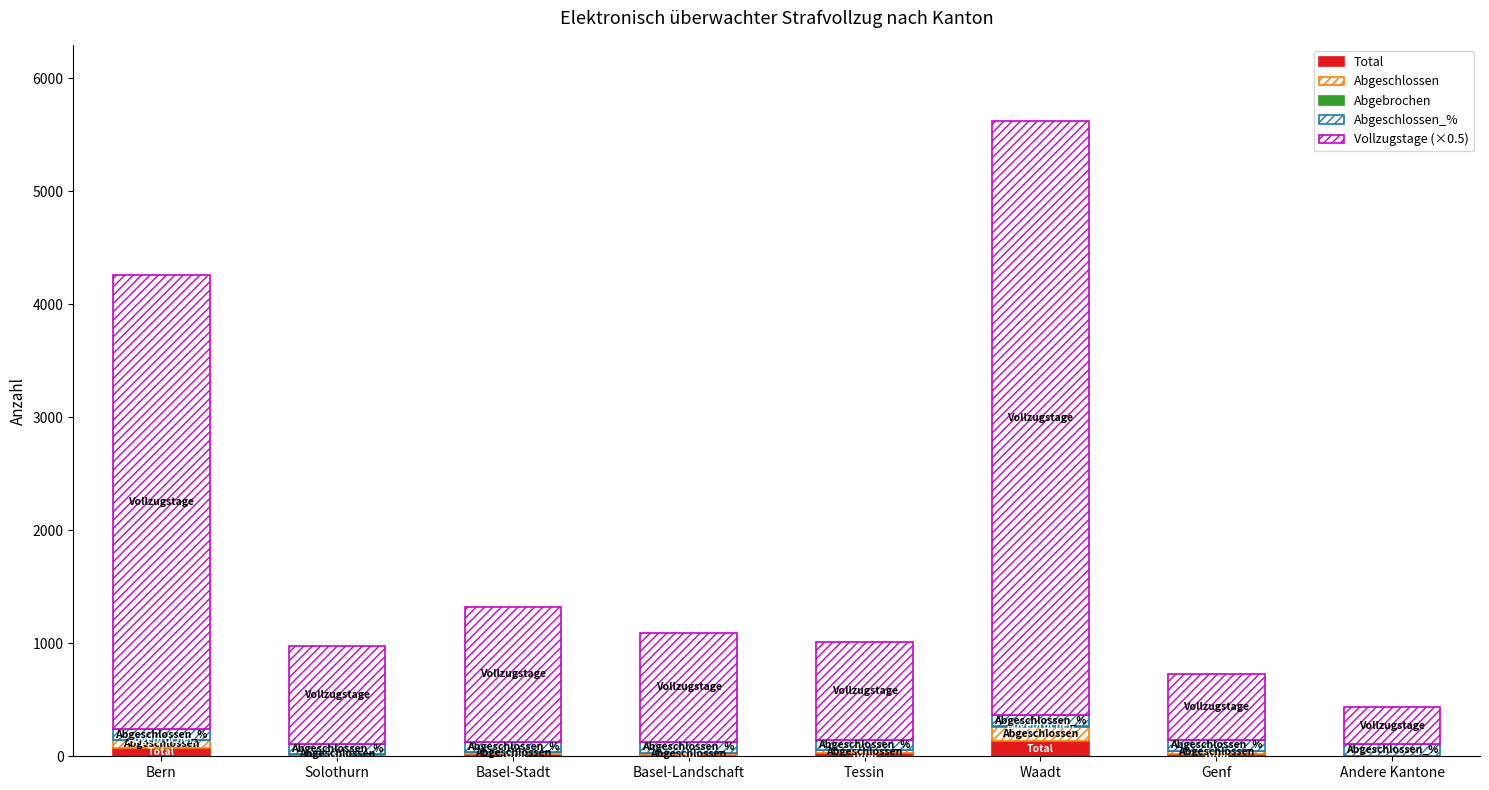

At which category is the sum across all series the highest?

Waadt